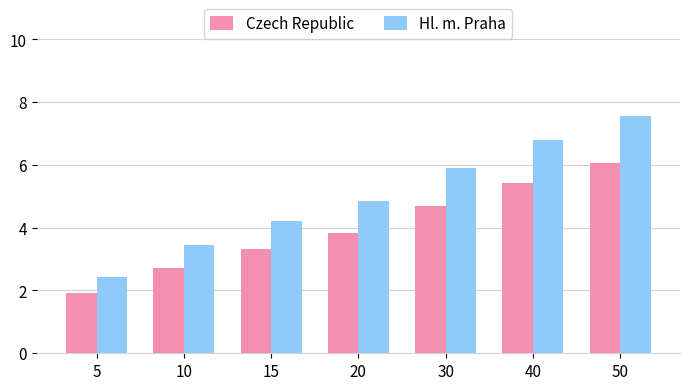

List the series in order of their overall mean, highest first.

Hl. m. Praha, Czech Republic